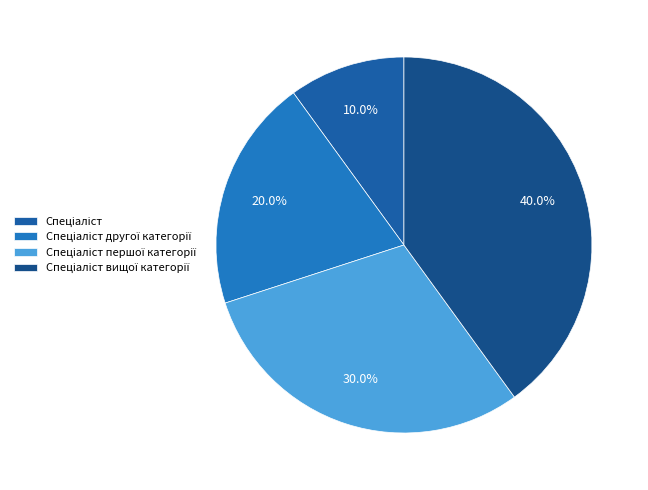

How many segments does this pie chart have?

4